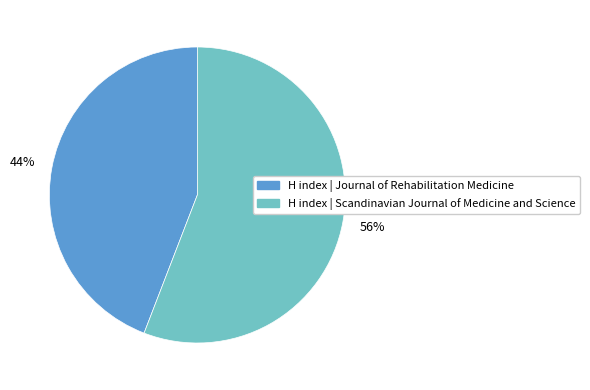

To the nearest percent, what is the average slice percentage?

50%